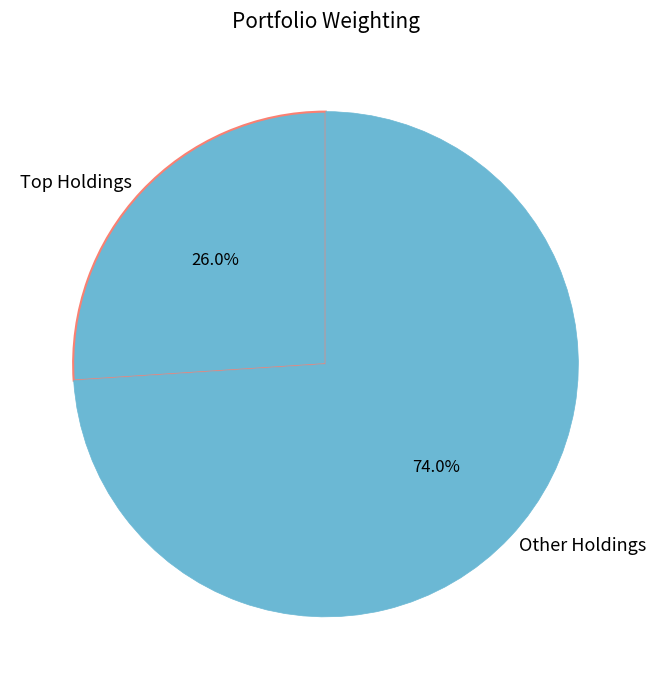

Does any single category account for the majority?

Yes